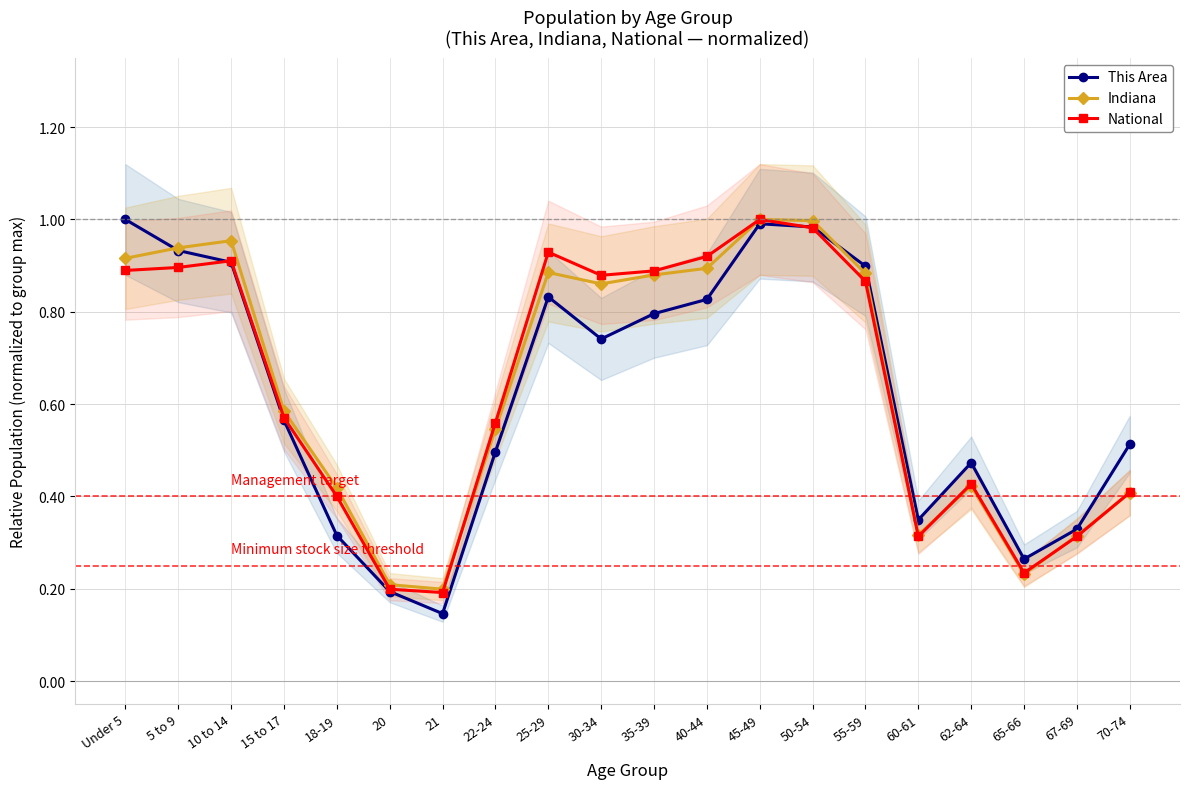

What is the value of the Indiana point at the 18th from the left?

0.2